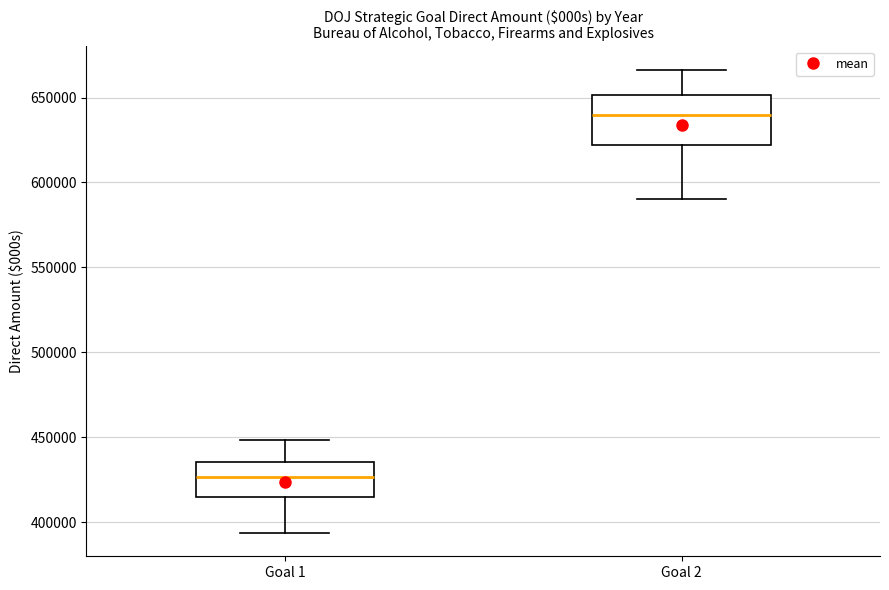

Which box has the lowest median line?

Goal 1